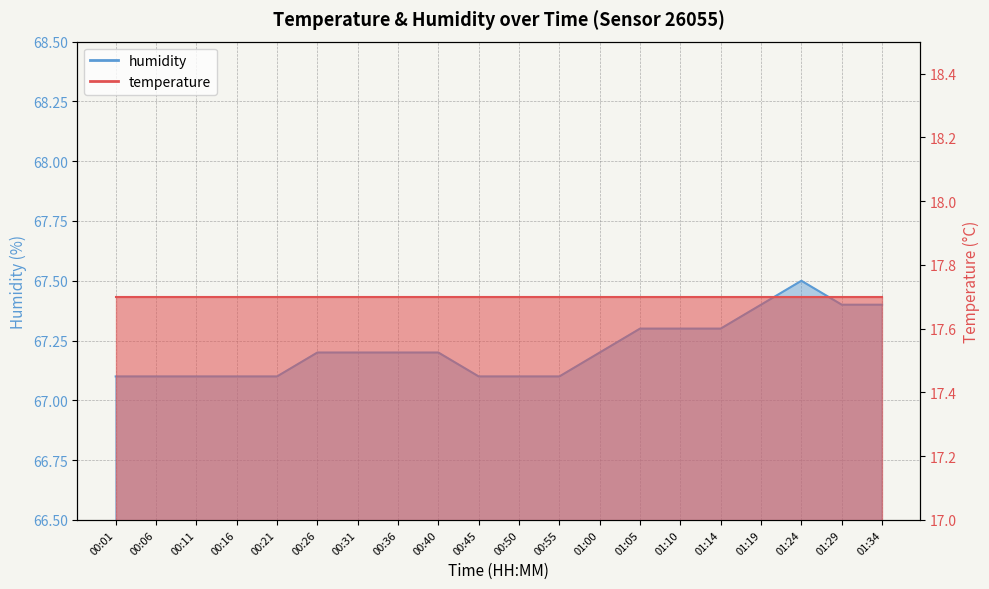

What is the sum of all values?

1344.4